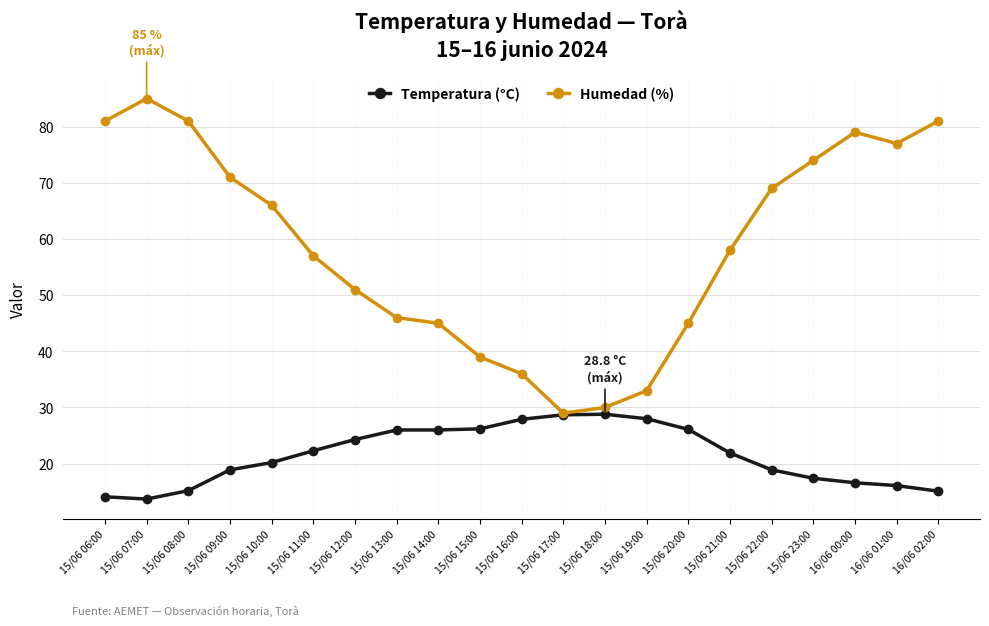

What is the spread (max minus min) of values at 15/06 15:00?

12.8